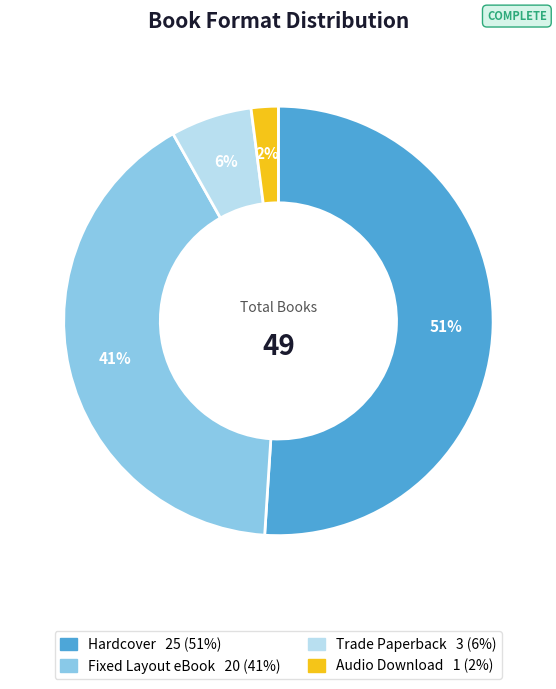

How many segments does this pie chart have?

4